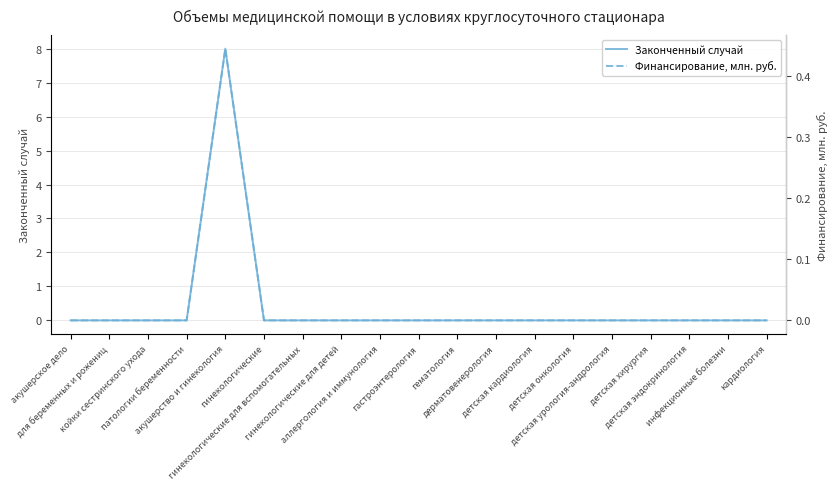

At which category does Законченный случай reach its first local peak?

акушерство и гинекология